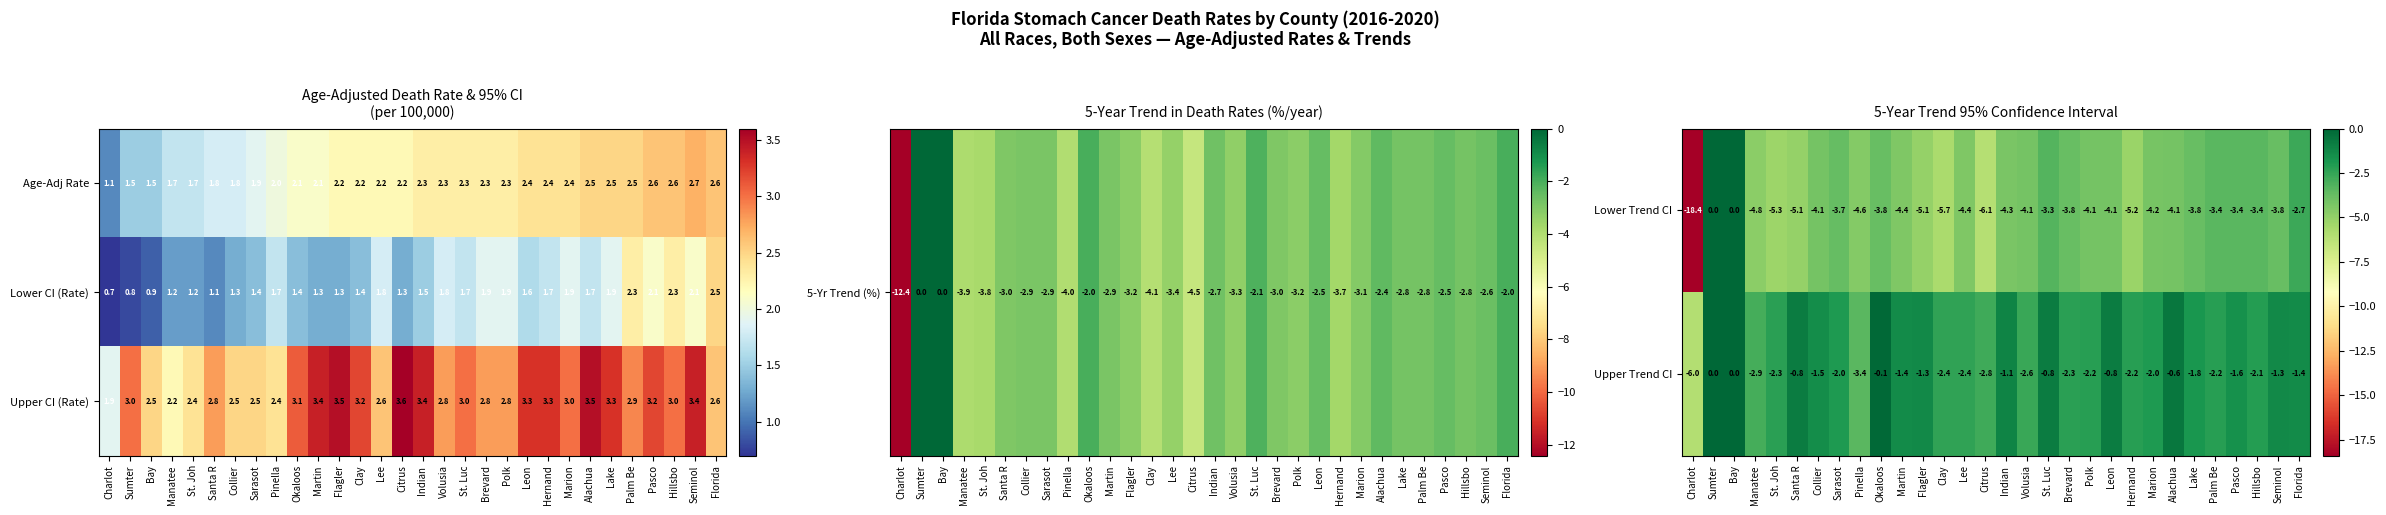

Is it true that Upper CI (Rate) equals 0.6 at Manatee?

False